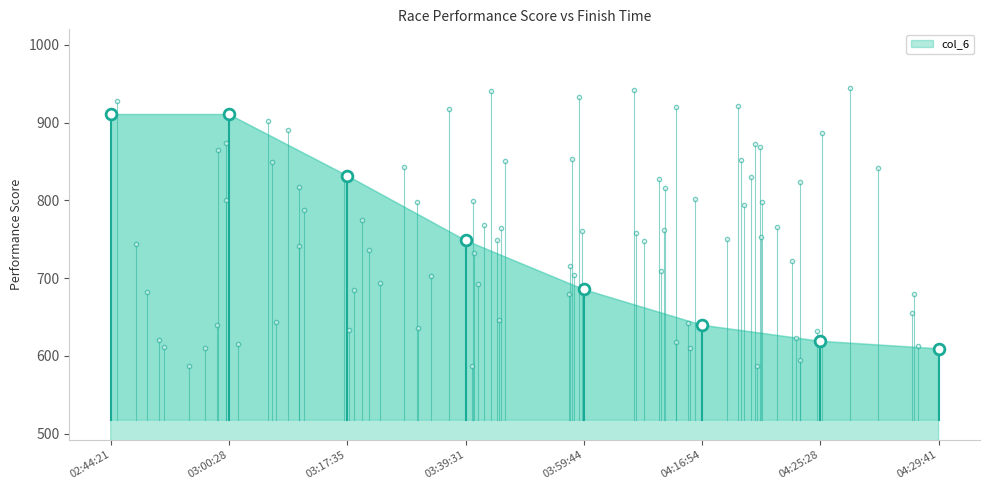

What is the average Y value?

744.5